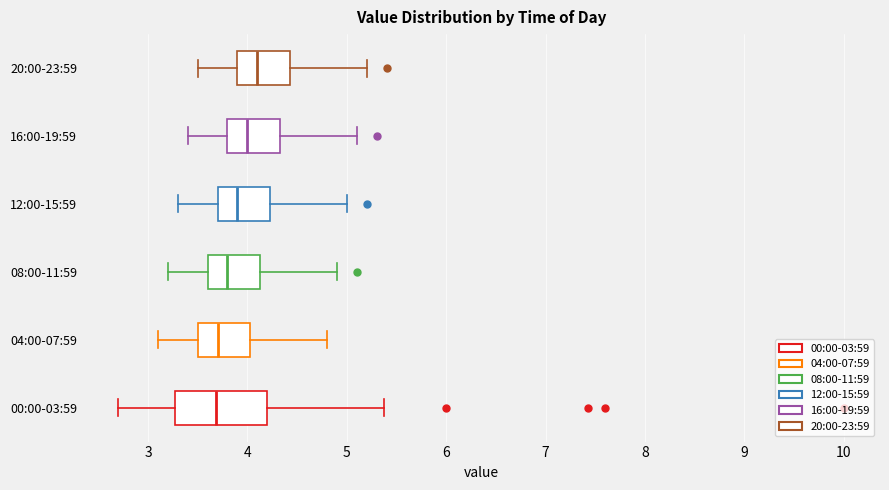

Where does the median line of the box for 12:00-15:59 sit on the x-axis? The values are not printed on the chart, so give them approximately, as read against the axis.

3.9